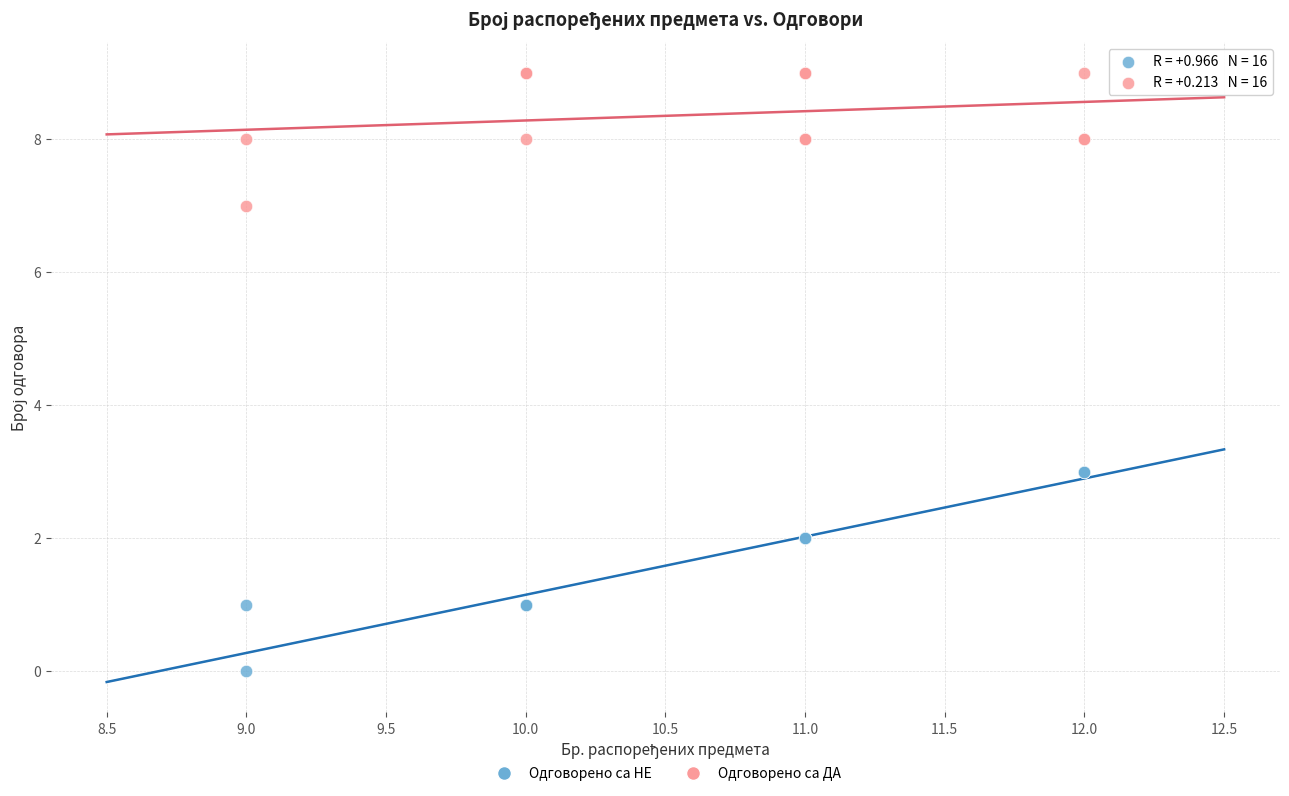

Which series has the widest spread of Y values?

Одговорено са НЕ